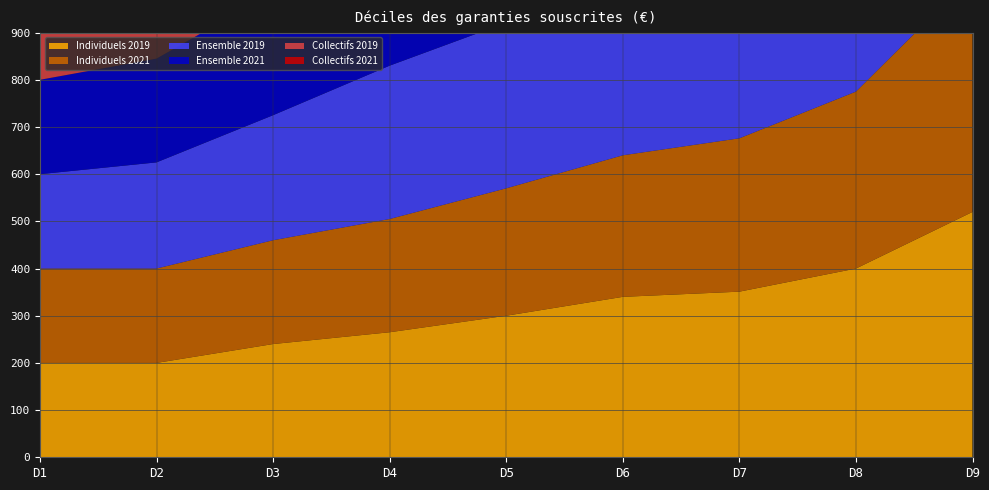

Reading left to right, transcribe all the data shown in this chart.

Ensemble 2021: D1=200	D2=220	D3=260	D4=300	D5=340	D6=400	D7=500	D8=620	D9=700
Ensemble 2019: D1=200	D2=225	D3=265	D4=325	D5=351	D6=400	D7=474	D8=650	D9=750
Collectifs 2021: D1=225	D2=298	D3=360	D4=400	D5=500	D6=560	D7=660	D8=700	D9=720
Collectifs 2019: D1=200	D2=280	D3=359	D4=410	D5=450	D6=560	D7=700	D8=750	D9=750
Individuels 2021: D1=200	D2=200	D3=220	D4=240	D5=270	D6=300	D7=325	D8=375	D9=500
Individuels 2019: D1=200	D2=200	D3=240	D4=265	D5=300	D6=340	D7=351	D8=400	D9=520